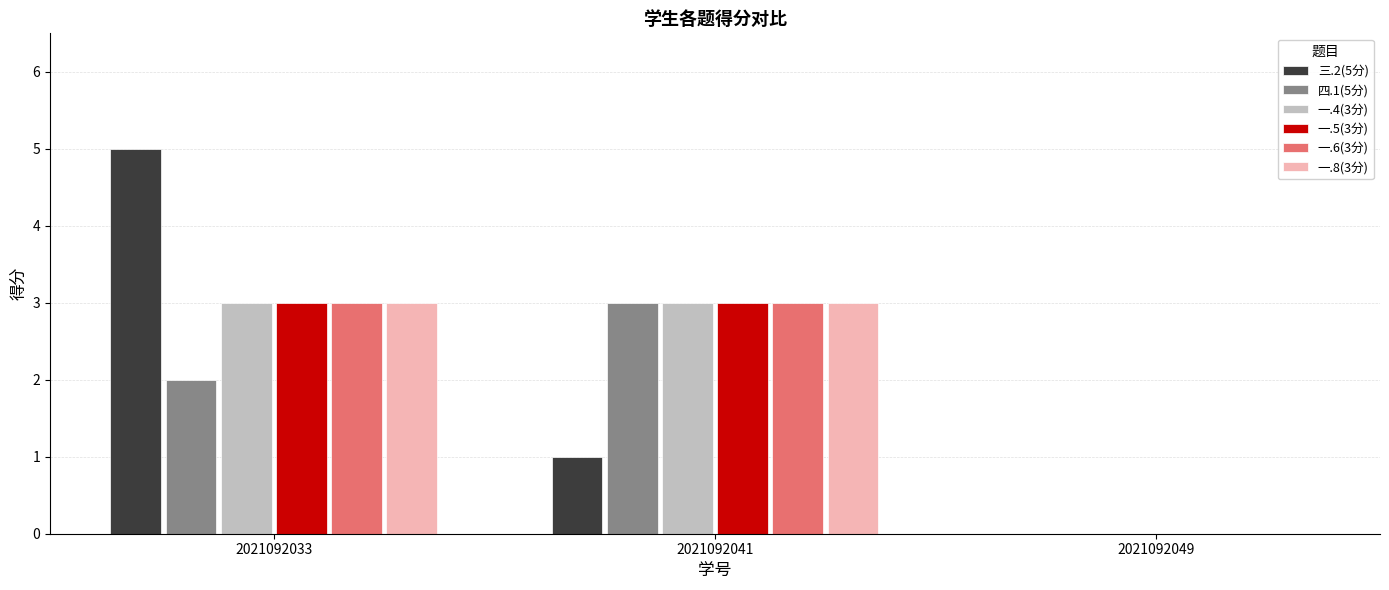

What is the sum of the 三.2(5分) values at 2021092049 and 2021092041?

1